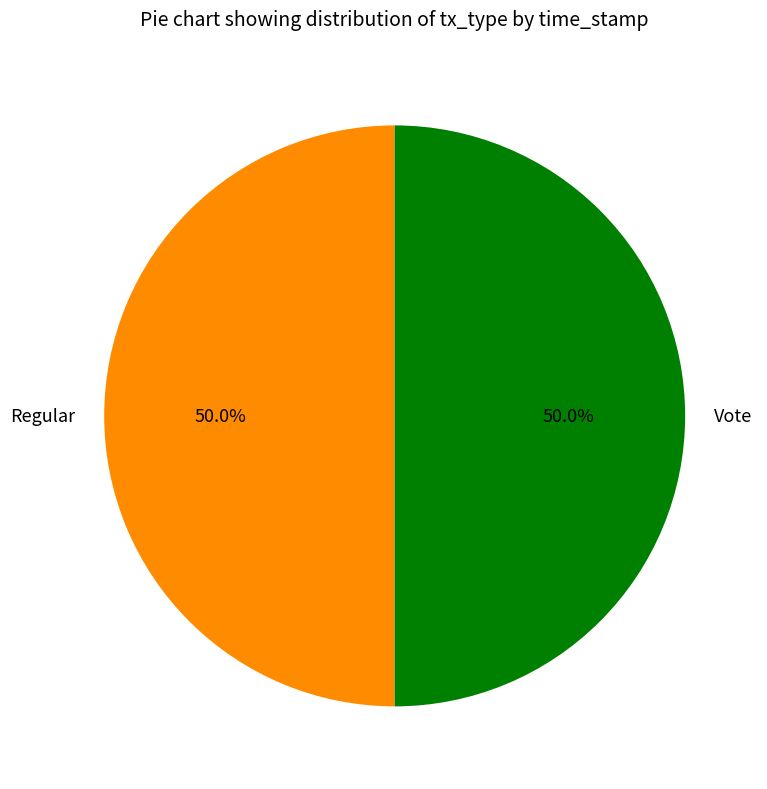

How many slices are in this pie chart?

2